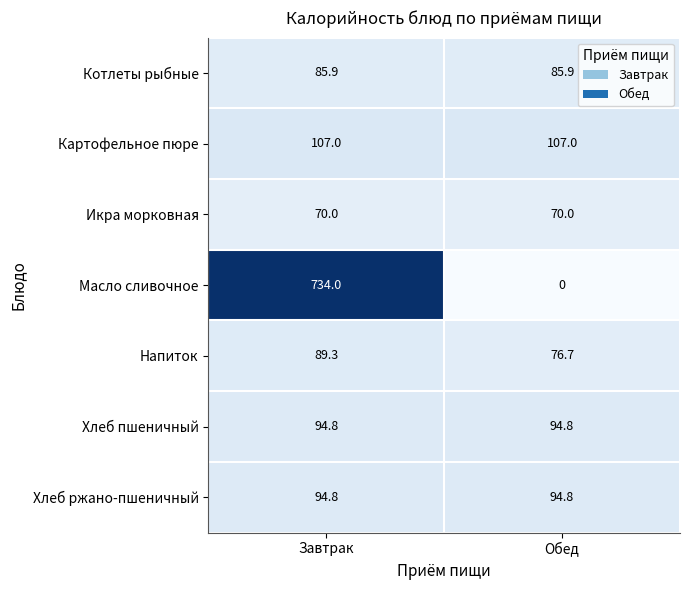

The Картофельное пюре series shows 188.1 at Завтрак. True or false?

False